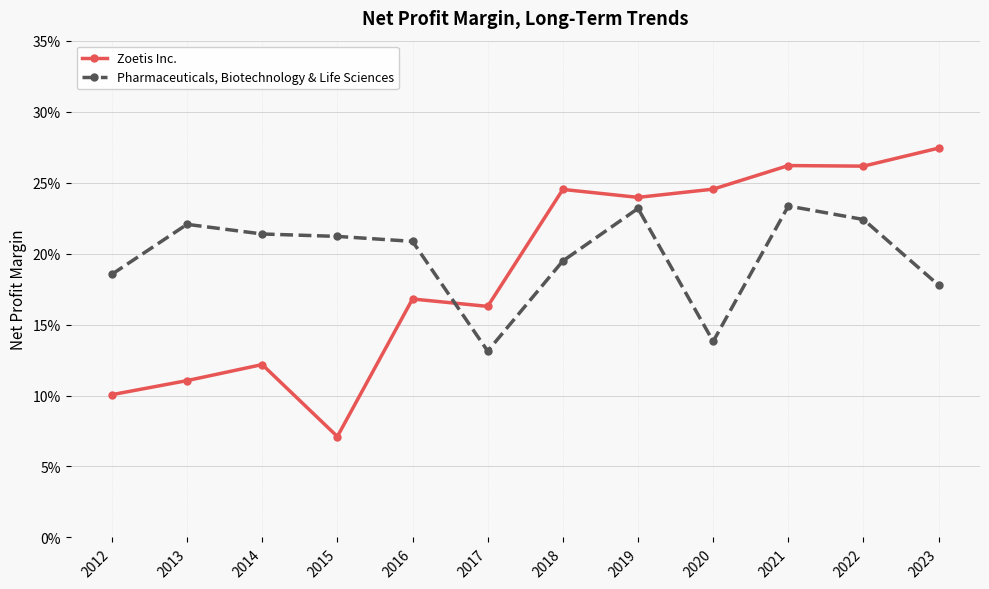

Does the chart have visible grid lines?

Yes